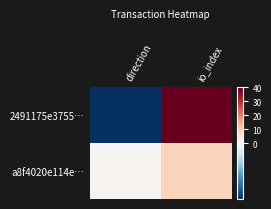

How many data points does each series have?

2